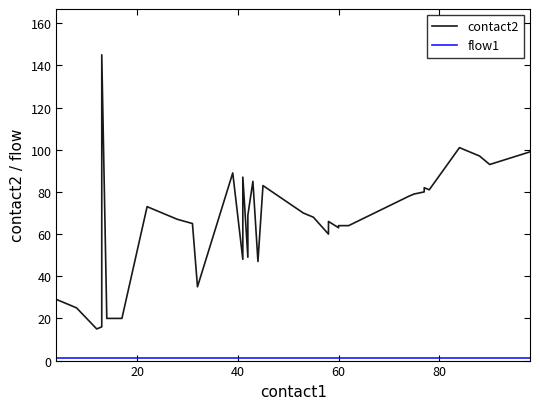

How many distinct data groups are displayed?

2